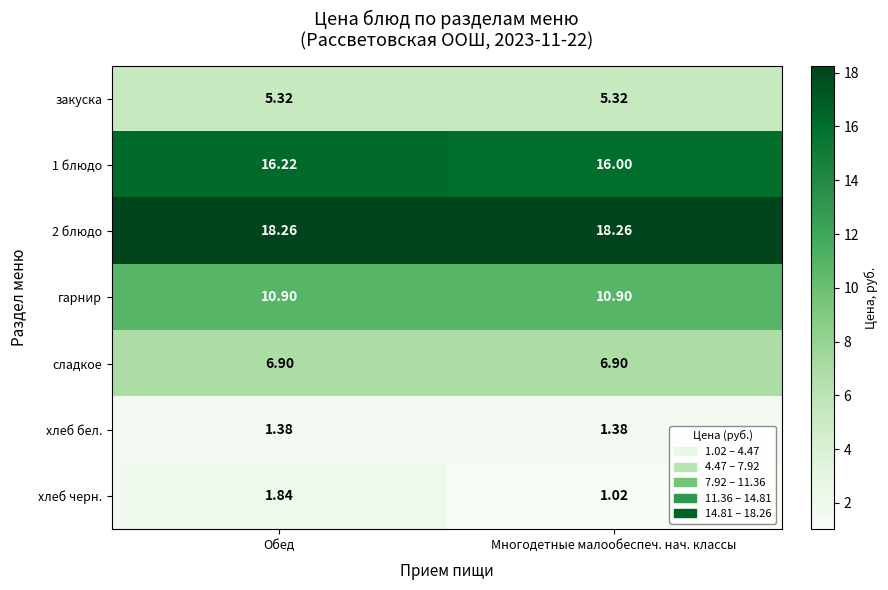

Between Обед and Многодетные малообеспеч. нач. классы, which series saw the biggest shift?

хлеб черн.